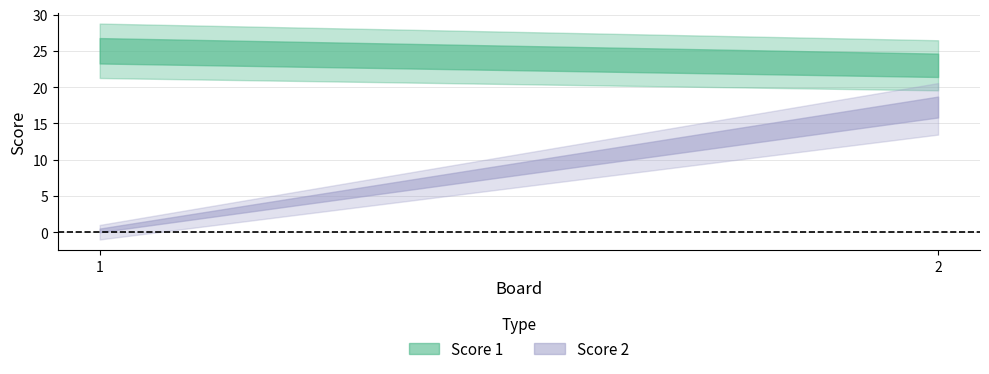

Between 1 and 2, which series saw the biggest shift?

Score 2